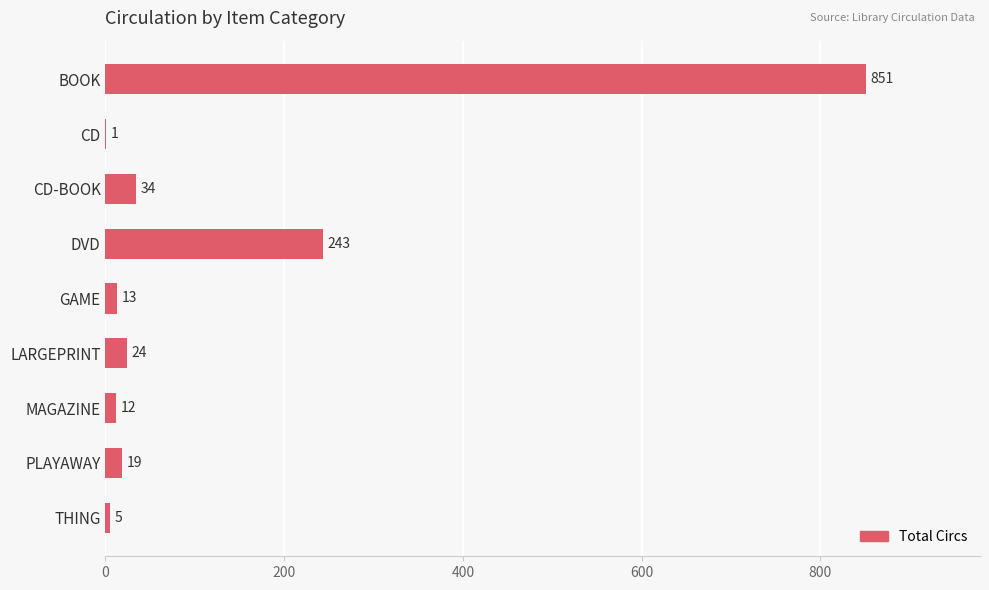

Are the bars horizontal?

Yes